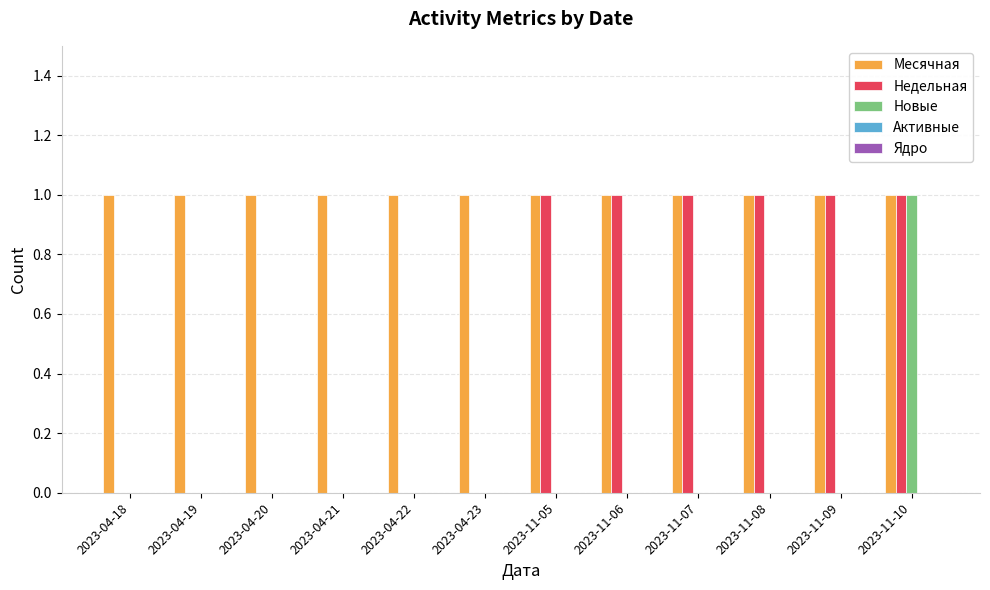

What is the sum of all Месячная values?

12